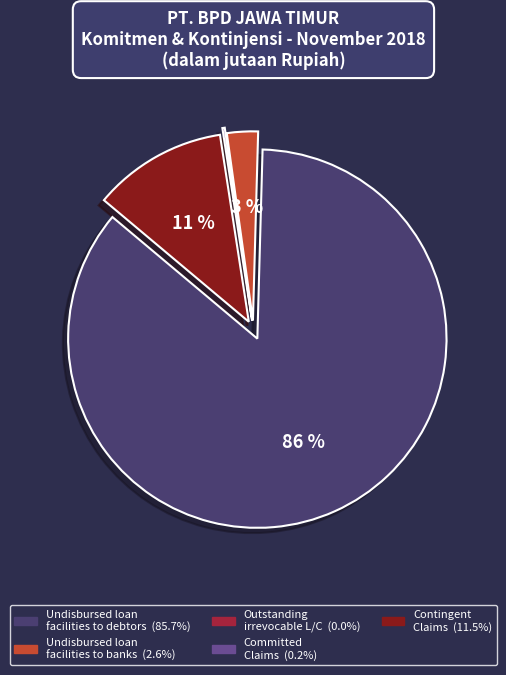

Is it true that Undisbursed loan facilities to banks is 3% of the pie?

True